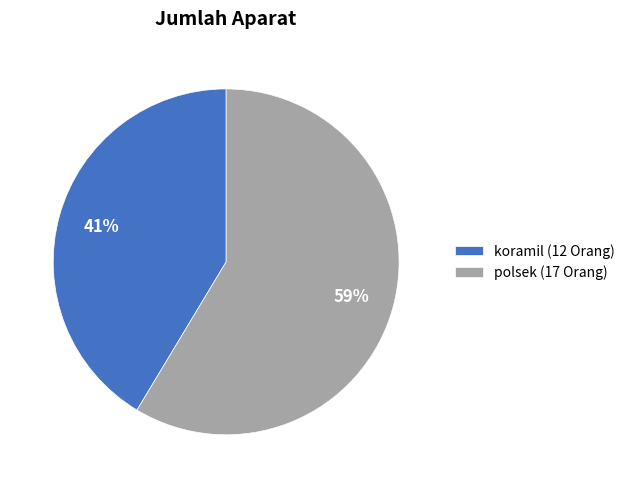

How many slices are in this pie chart?

2